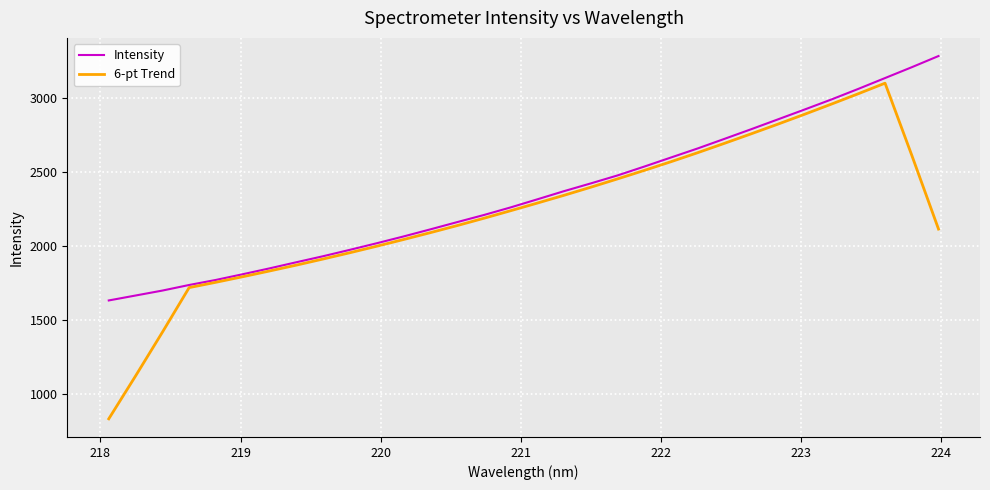

List the series in order of their overall mean, highest first.

Intensity, 6-pt Trend